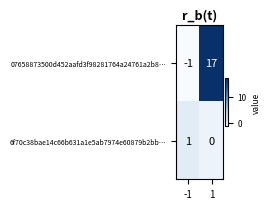

What is the smallest value displayed?

-1